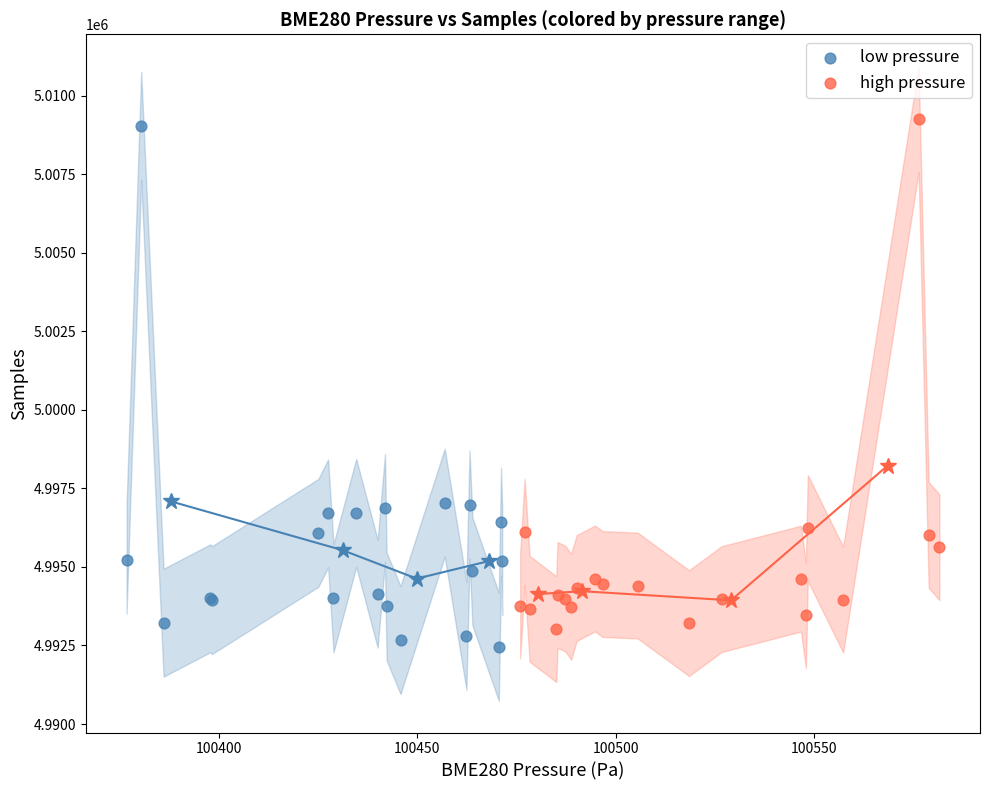

Which series contains the highest Y value?

high pressure